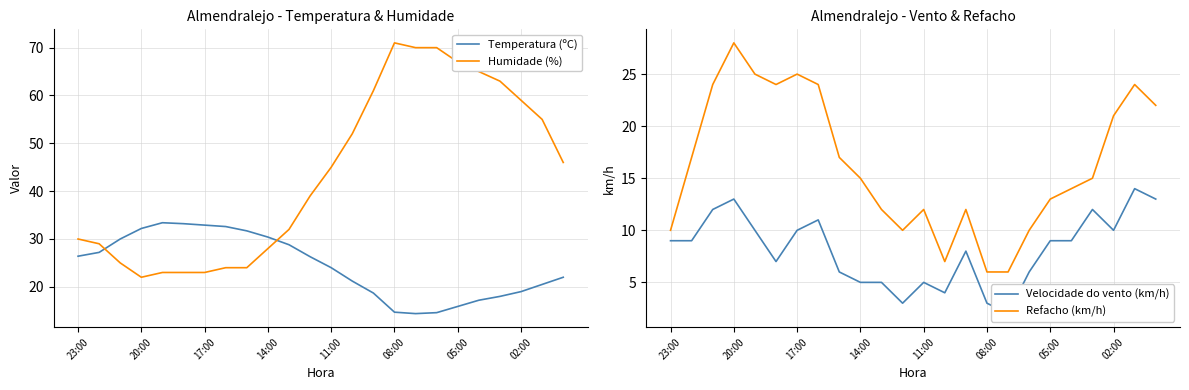

Does the chart display data point markers on the line(s)?

No